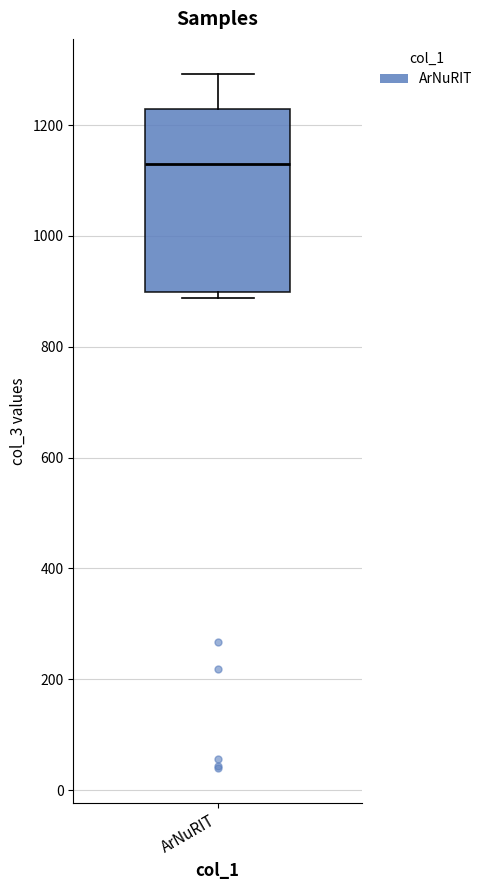

Where does the upper whisker of the box for ArNuRIT end on the y-axis? The values are not printed on the chart, so give them approximately, as read against the axis.

1300